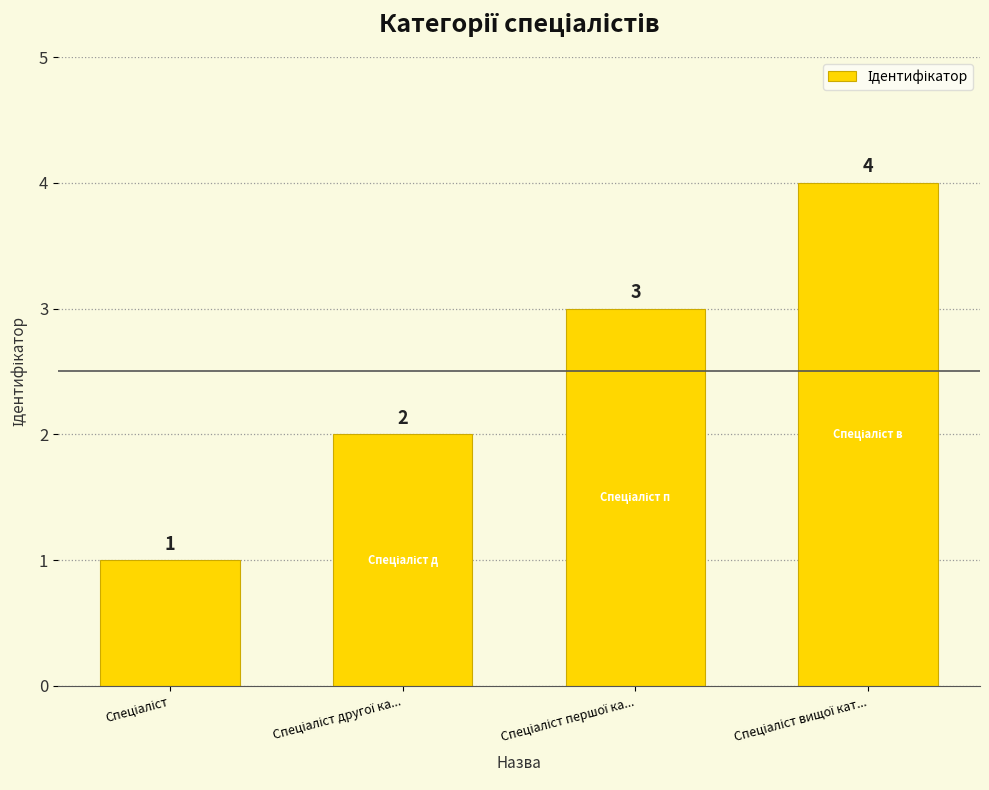

What is the greatest value displayed?

4